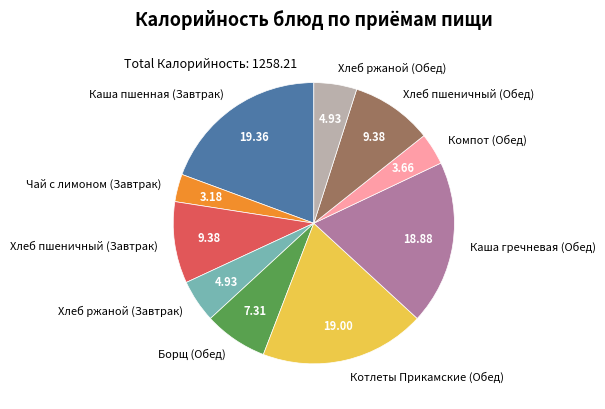

Is Хлеб ржаной (Завтрак) the majority of the pie?

No